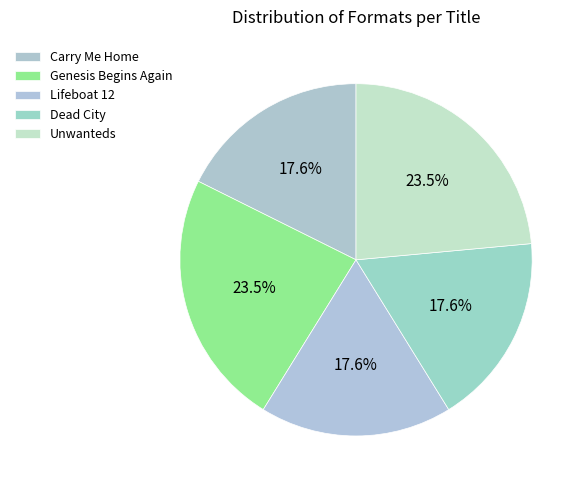

What percentage do Genesis Begins Again and Unwanteds together represent?

47.1%